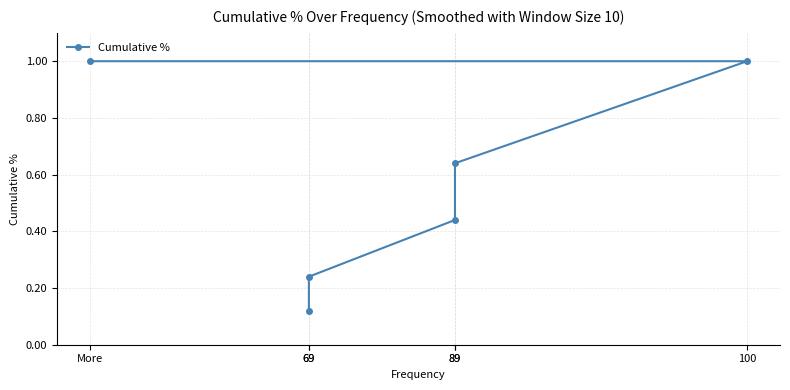

What is the label of the 2nd point from the left?

69